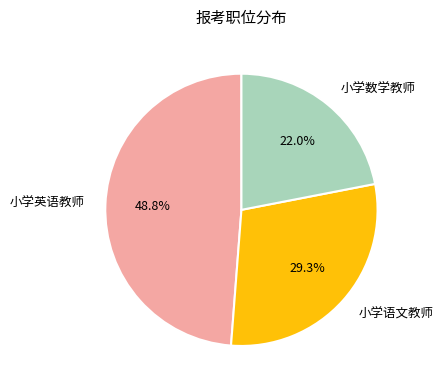

Is the sum of 小学数学教师 and 小学语文教师 greater than half?

Yes